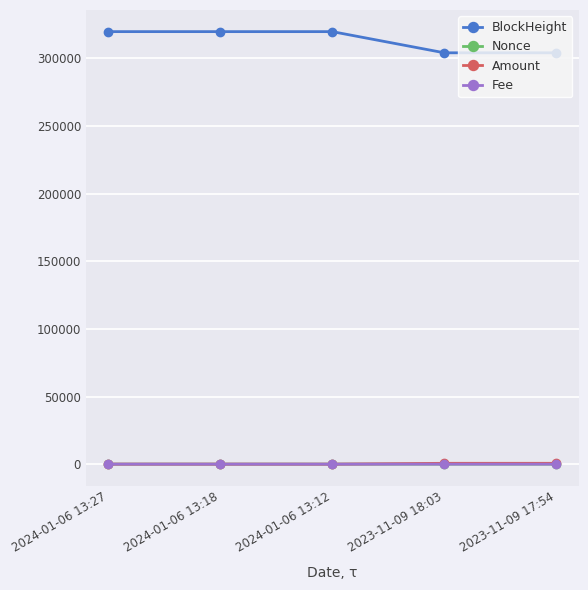

What is the label of the 3rd point from the left?

2024-01-06 13:12